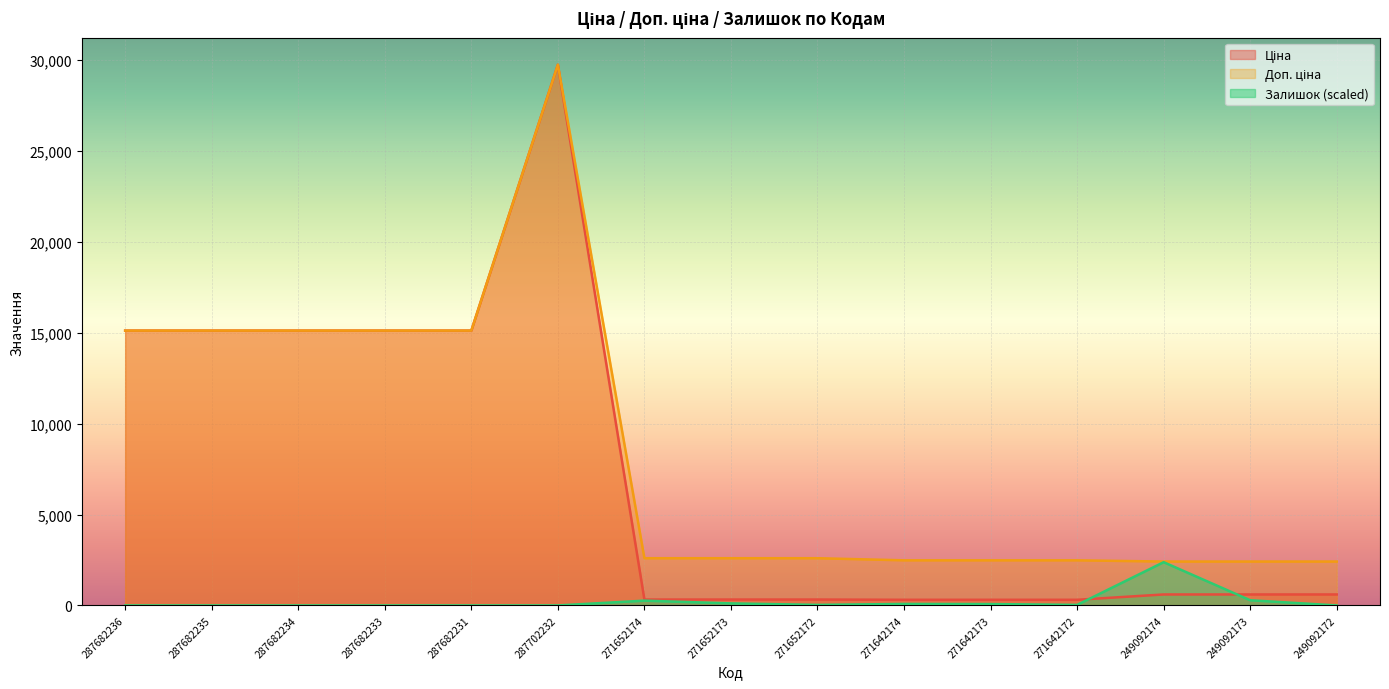

What is the difference between the Залишок values at 271652173 and 287682234?

113.0